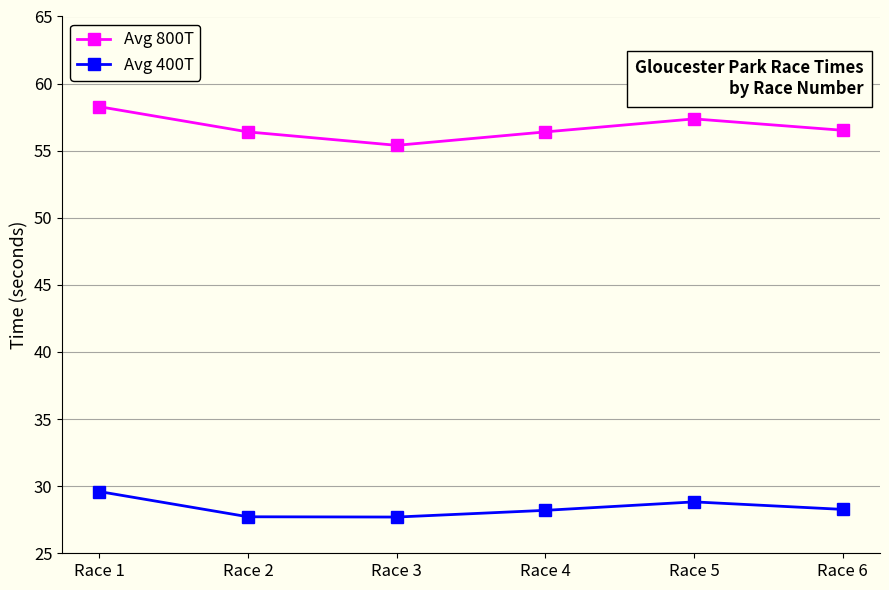

Rank the series by their maximum value, from lowest to highest.

Avg 400T, Avg 800T